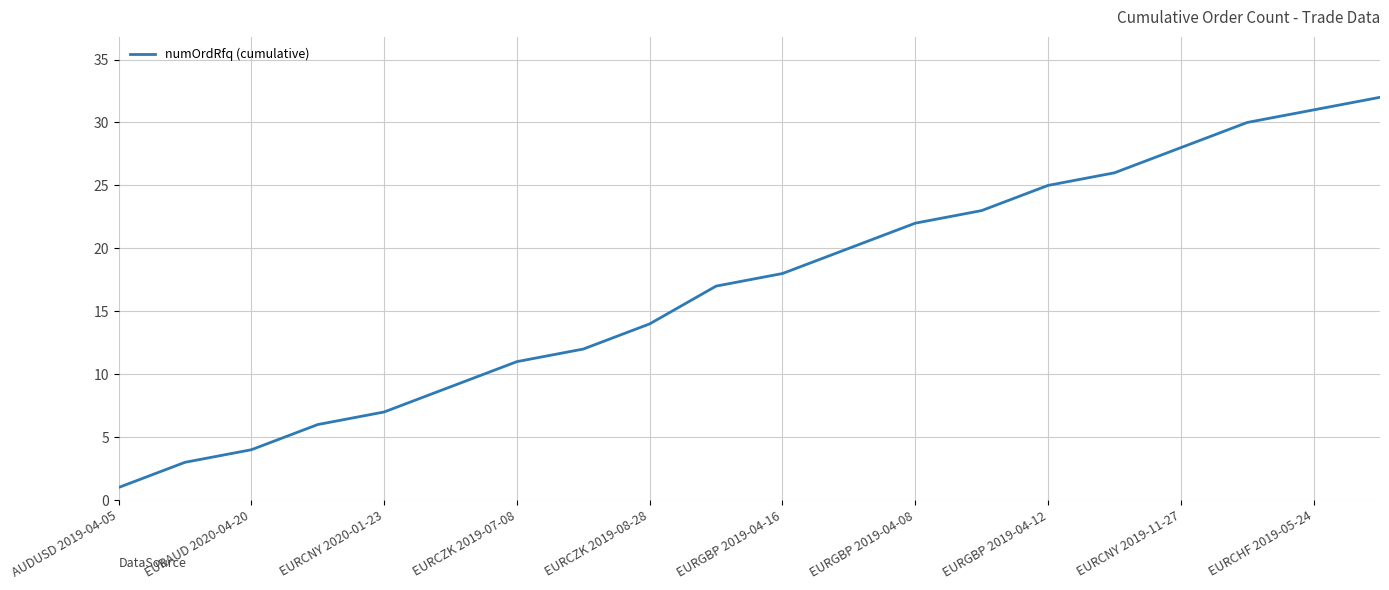

What is the difference between the maximum and minimum values?

31